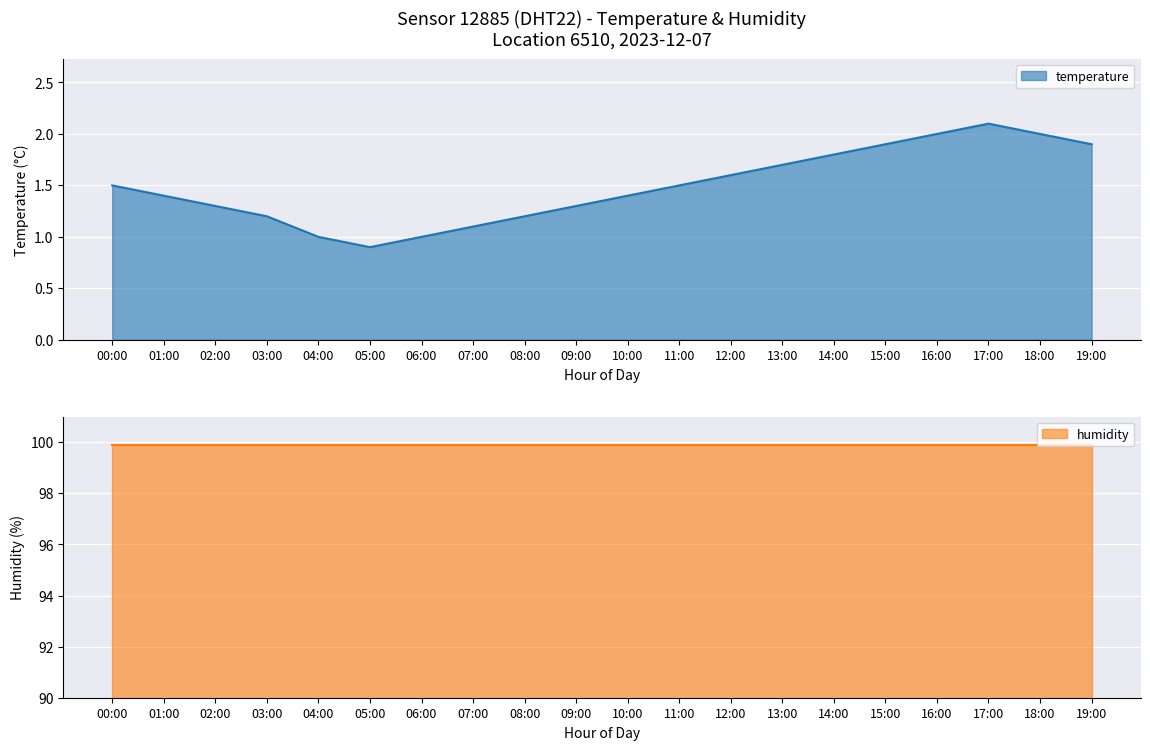

What is the minimum value for temperature?

0.9